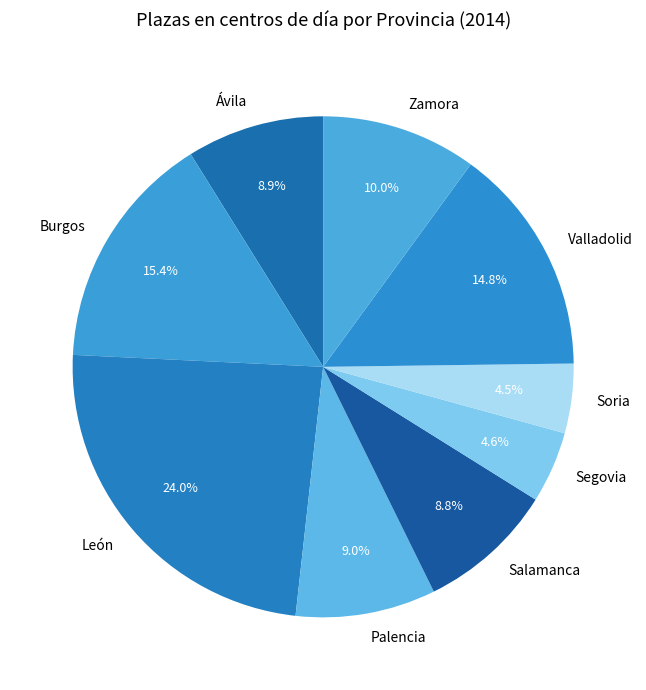

Is it true that Ávila is 3% of the pie?

False